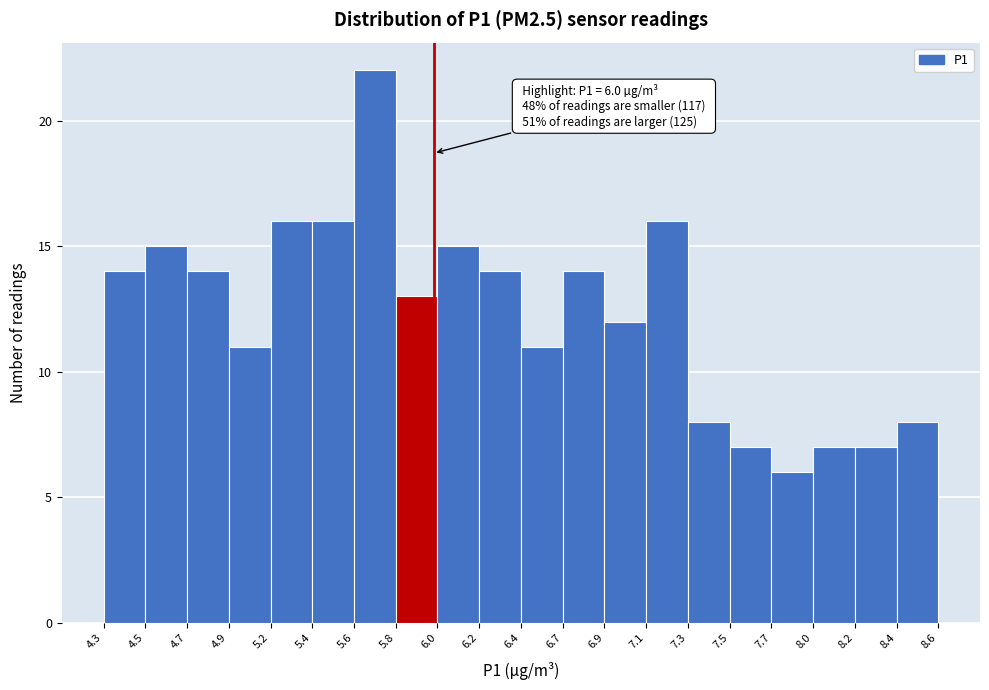

Reading right to left, what are all the values shown in this chart?

8	7	7	6	7	8	16	12	14	11	14	15	13	22	16	16	11	14	15	14